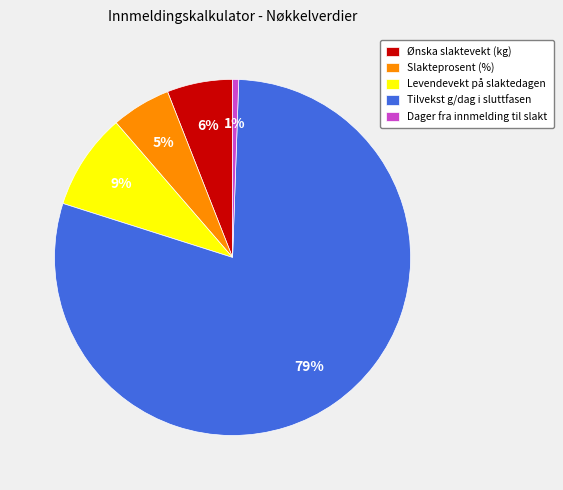

To the nearest percent, what percentage of the pie is Ønska slaktevekt (kg)?

6%